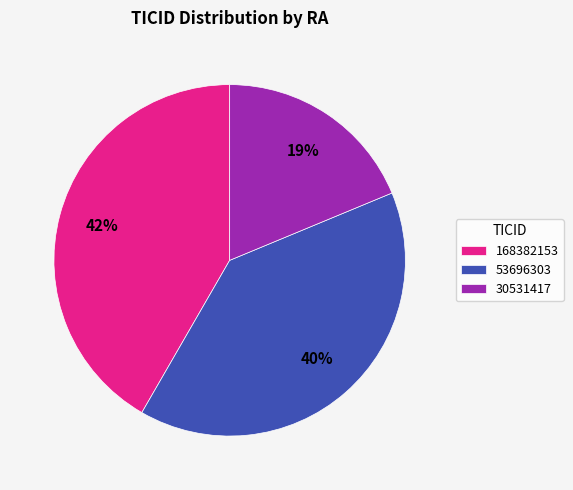

To the nearest percent, what is the difference between the largest and smallest slice percentages?

23%